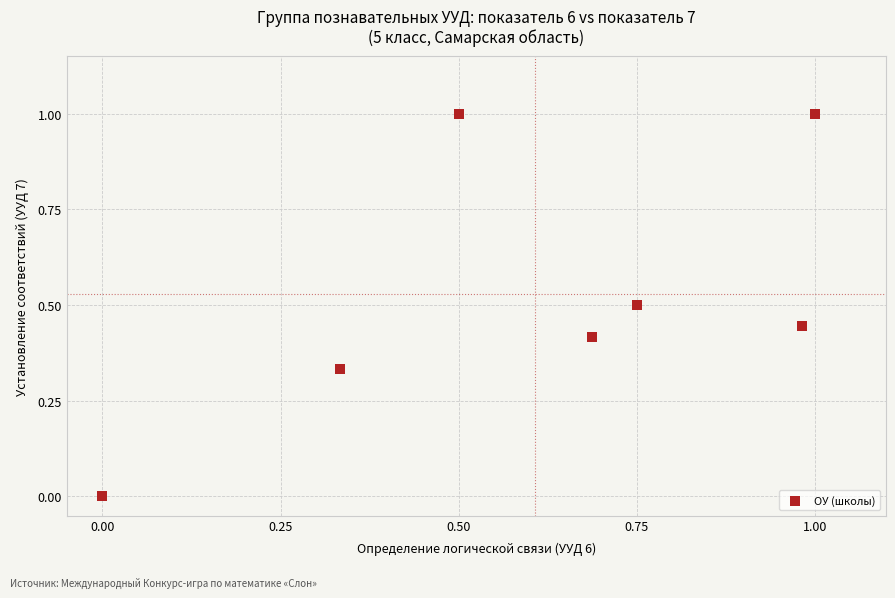

What is the range of Y values (max minus min)?

1.0